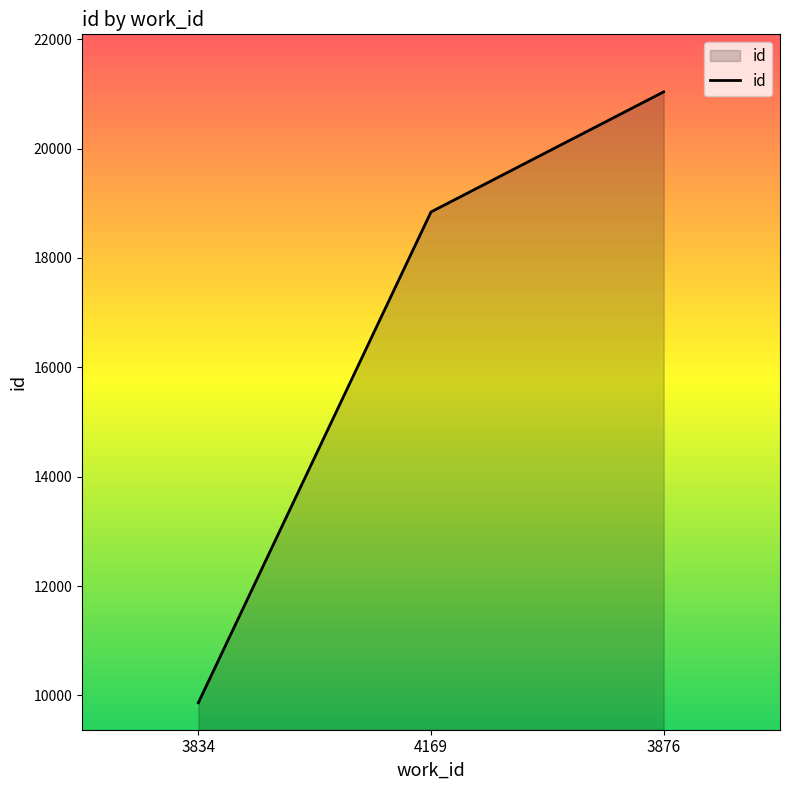

Reading left to right, list all the values displayed in this chart.

9866	18841	21037